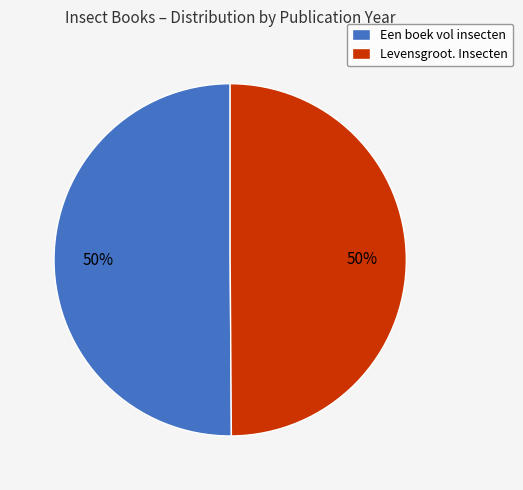

To the nearest percent, what is the combined percentage of Een boek vol insecten and Levensgroot. Insecten?

100%